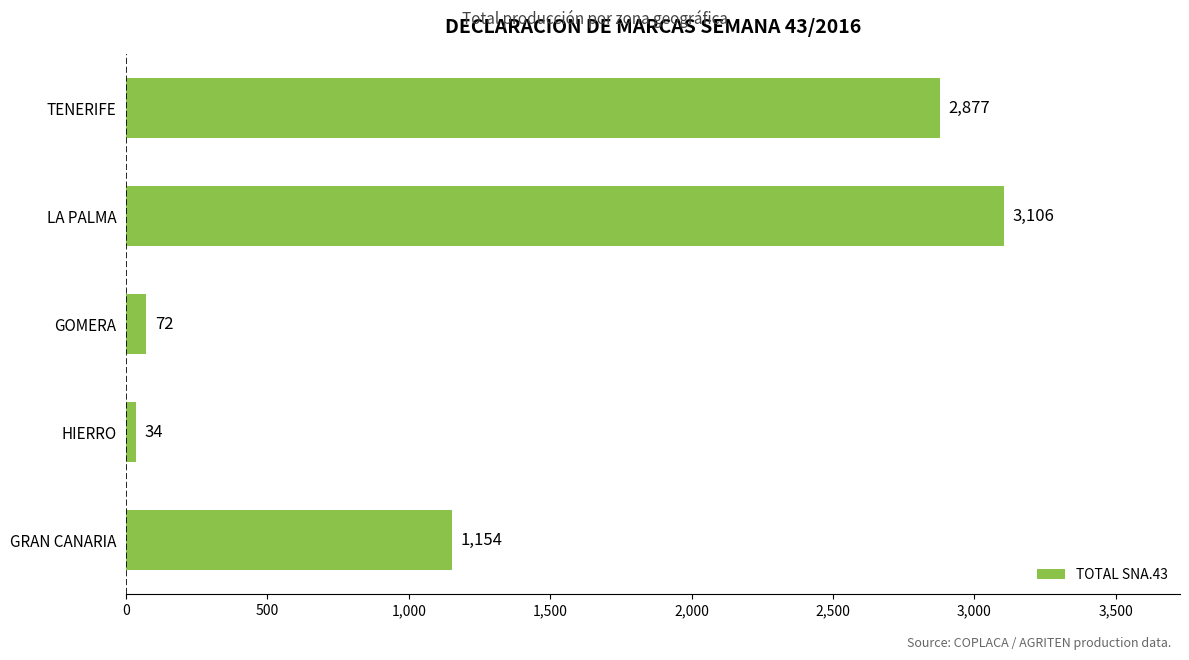

What is the difference between the maximum and minimum values?

3072